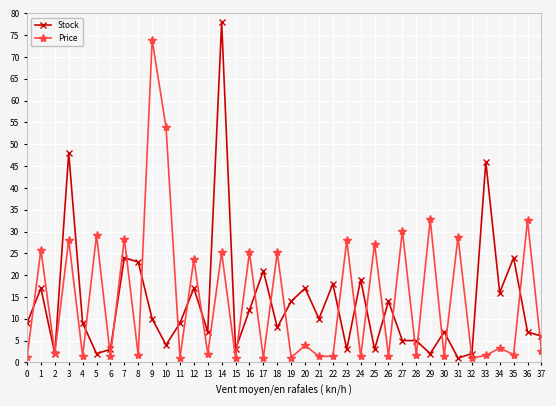

At which label is Stock closest to 39?

33